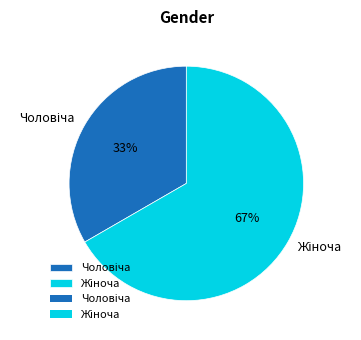

Count the number of slices in the pie.

2